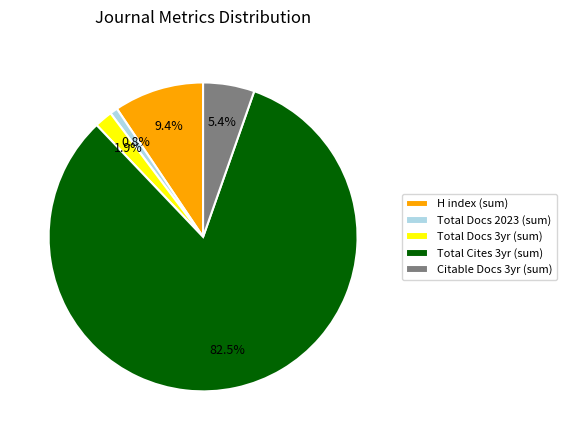

Rank the categories by value from highest to lowest.

Total Cites 3yr (sum), H index (sum), Citable Docs 3yr (sum), Total Docs 3yr (sum), Total Docs 2023 (sum)